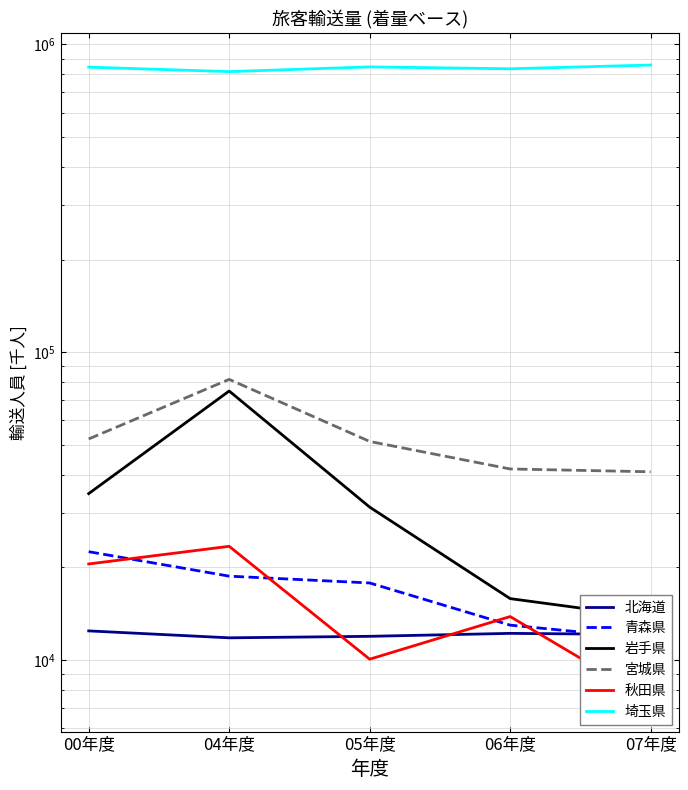

Between 05年度 and 06年度, which is larger?

06年度